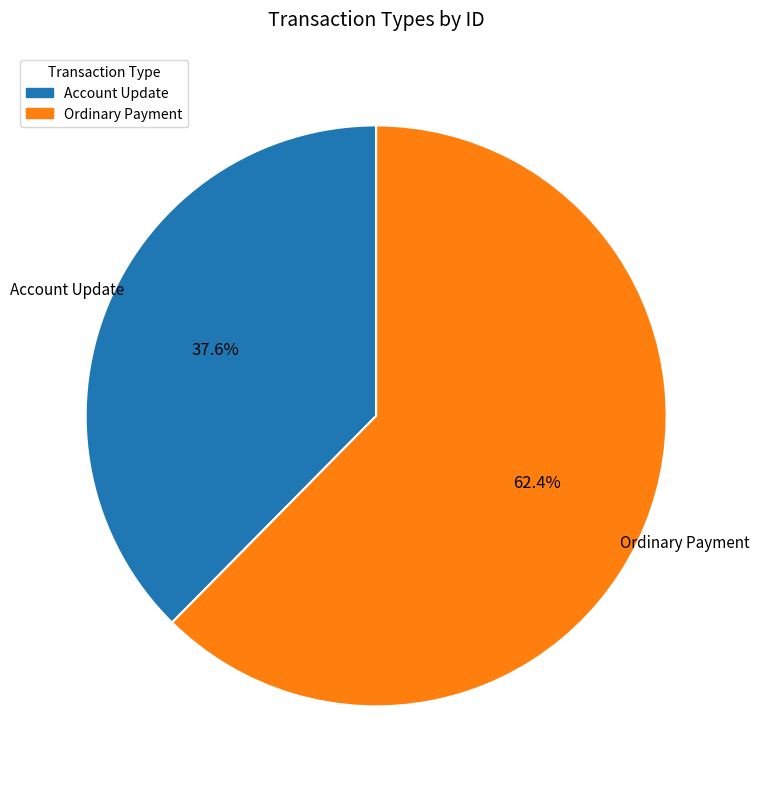

What is the smallest slice in the pie chart?

Account Update